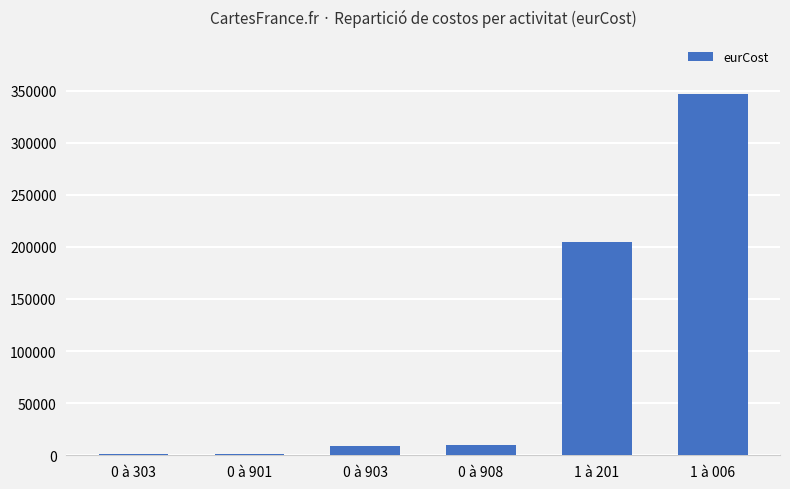

Where does the data first go above 9466?

0 à 908